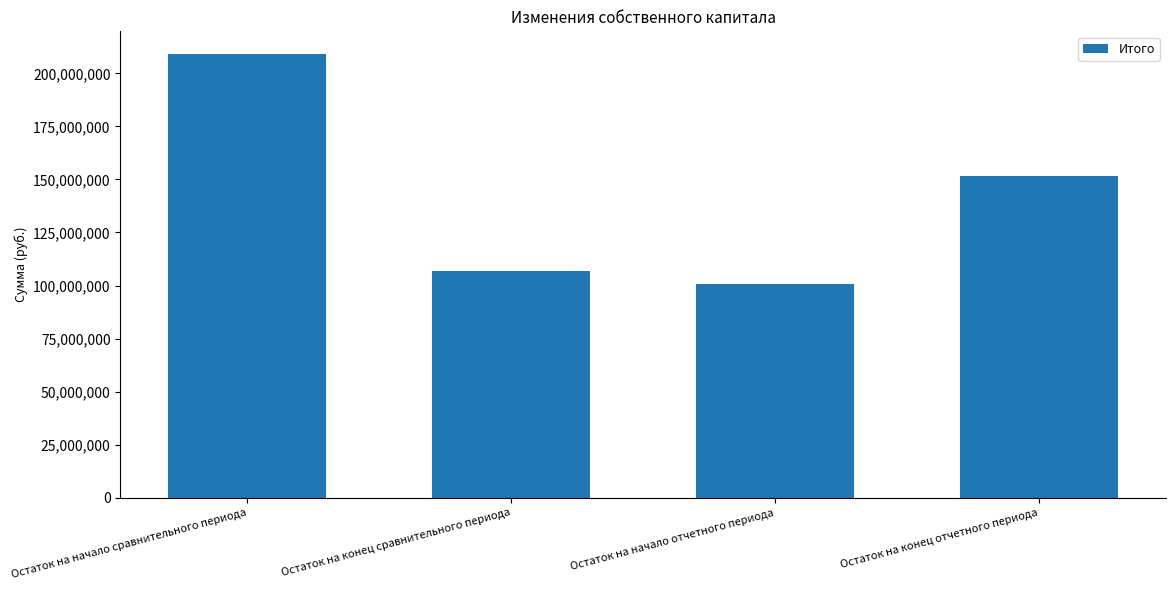

What is the difference between the maximum and minimum values?

108455811.6